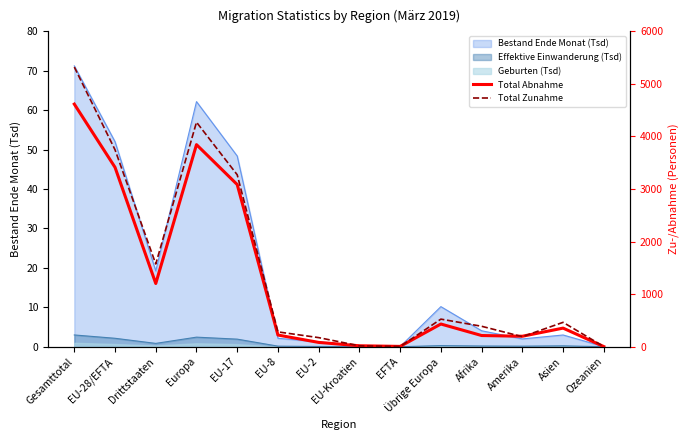

At which label does Total Abnahme reach its minimum?

Ozeanien